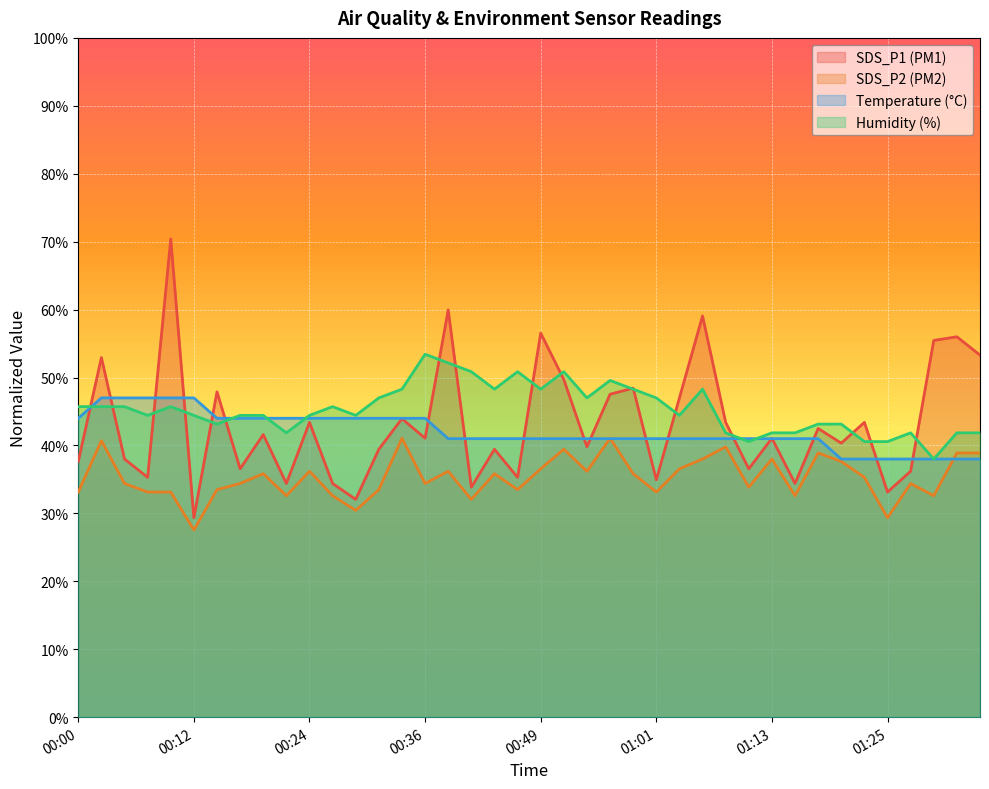

Where do Humidity and SDS_P1 first cross each other?

00:00 and 00:02